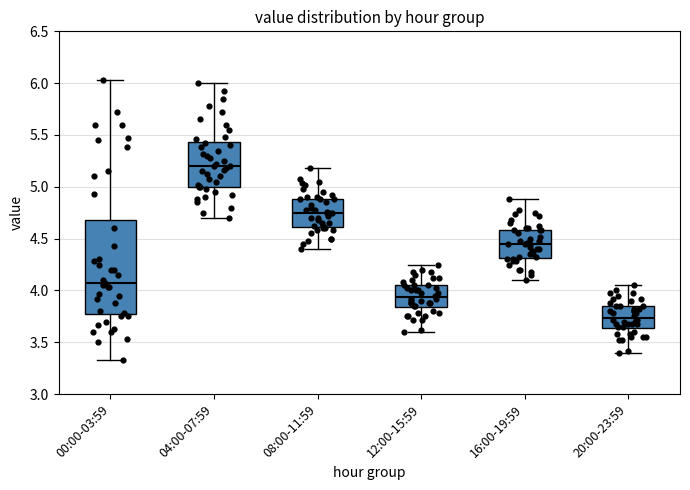

Reading left to right, read every box against the y-axis: the position of its median line, the range the box covers, and the ends of its whiskers. The values are not printed on the chart, so give them approximately, as read against the axis.

00:00-03:59: median 4.05, box 3.75 to 4.70, whiskers 3.35 to 6.05
04:00-07:59: median 5.20, box 5.00 to 5.45, whiskers 4.70 to 6.00
08:00-11:59: median 4.75, box 4.60 to 4.90, whiskers 4.40 to 5.20
12:00-15:59: median 3.95, box 3.85 to 4.05, whiskers 3.60 to 4.25
16:00-19:59: median 4.45, box 4.30 to 4.60, whiskers 4.10 to 4.90
20:00-23:59: median 3.75, box 3.65 to 3.85, whiskers 3.40 to 4.05